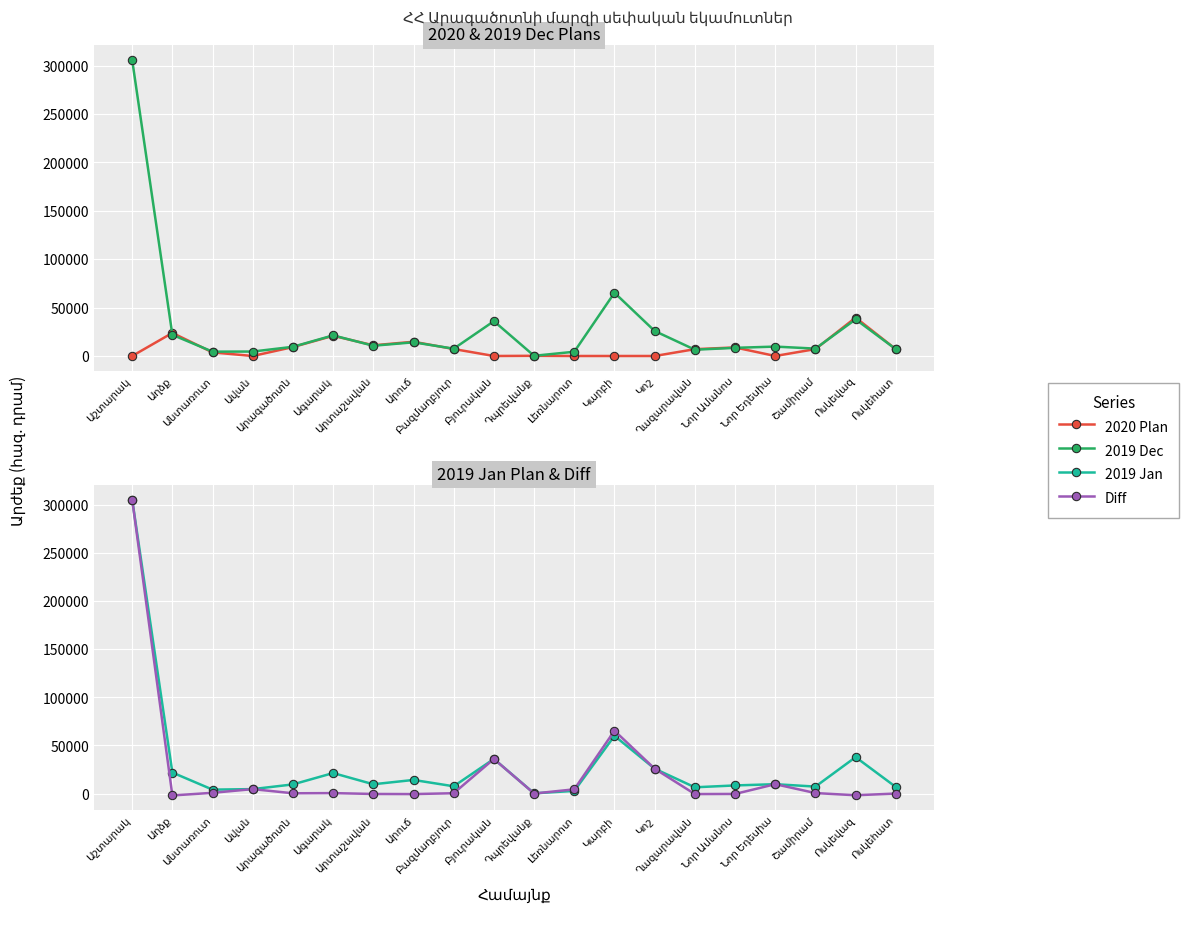

How many series are shown in this chart?

4